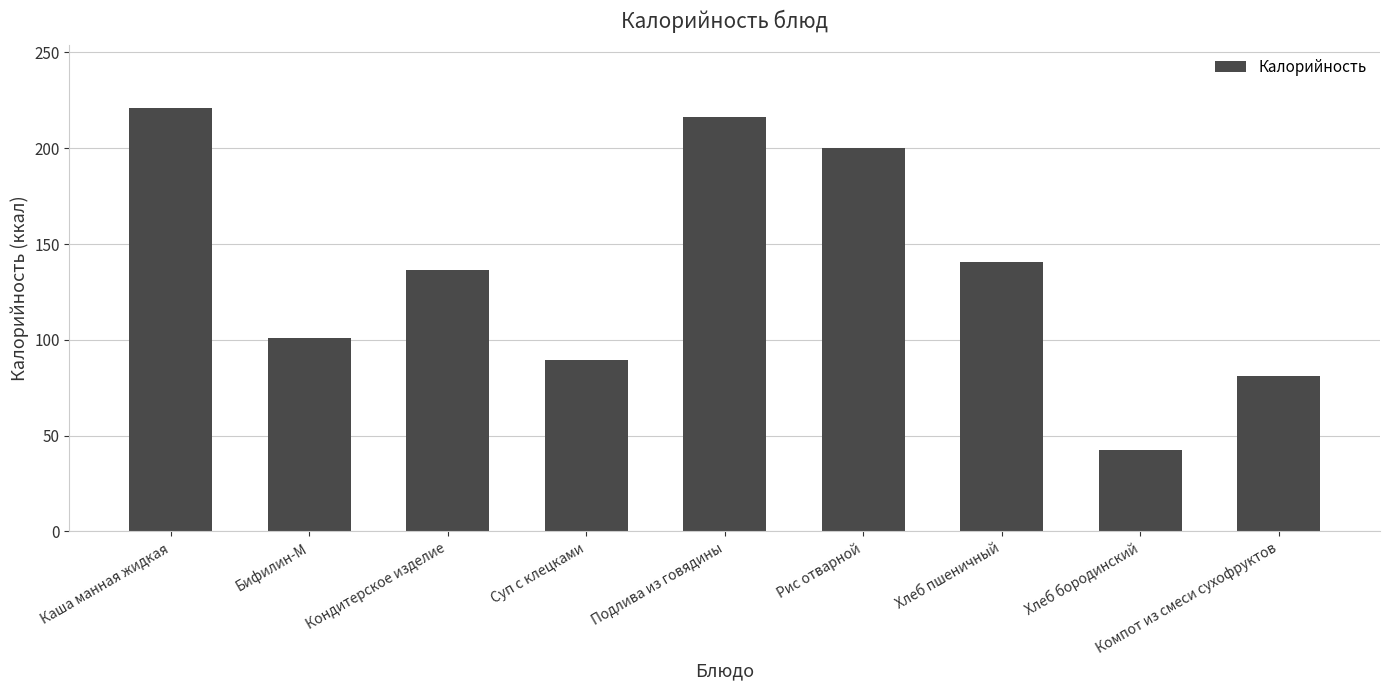

Is it true that the value at Хлеб пшеничный is 218.2?

False